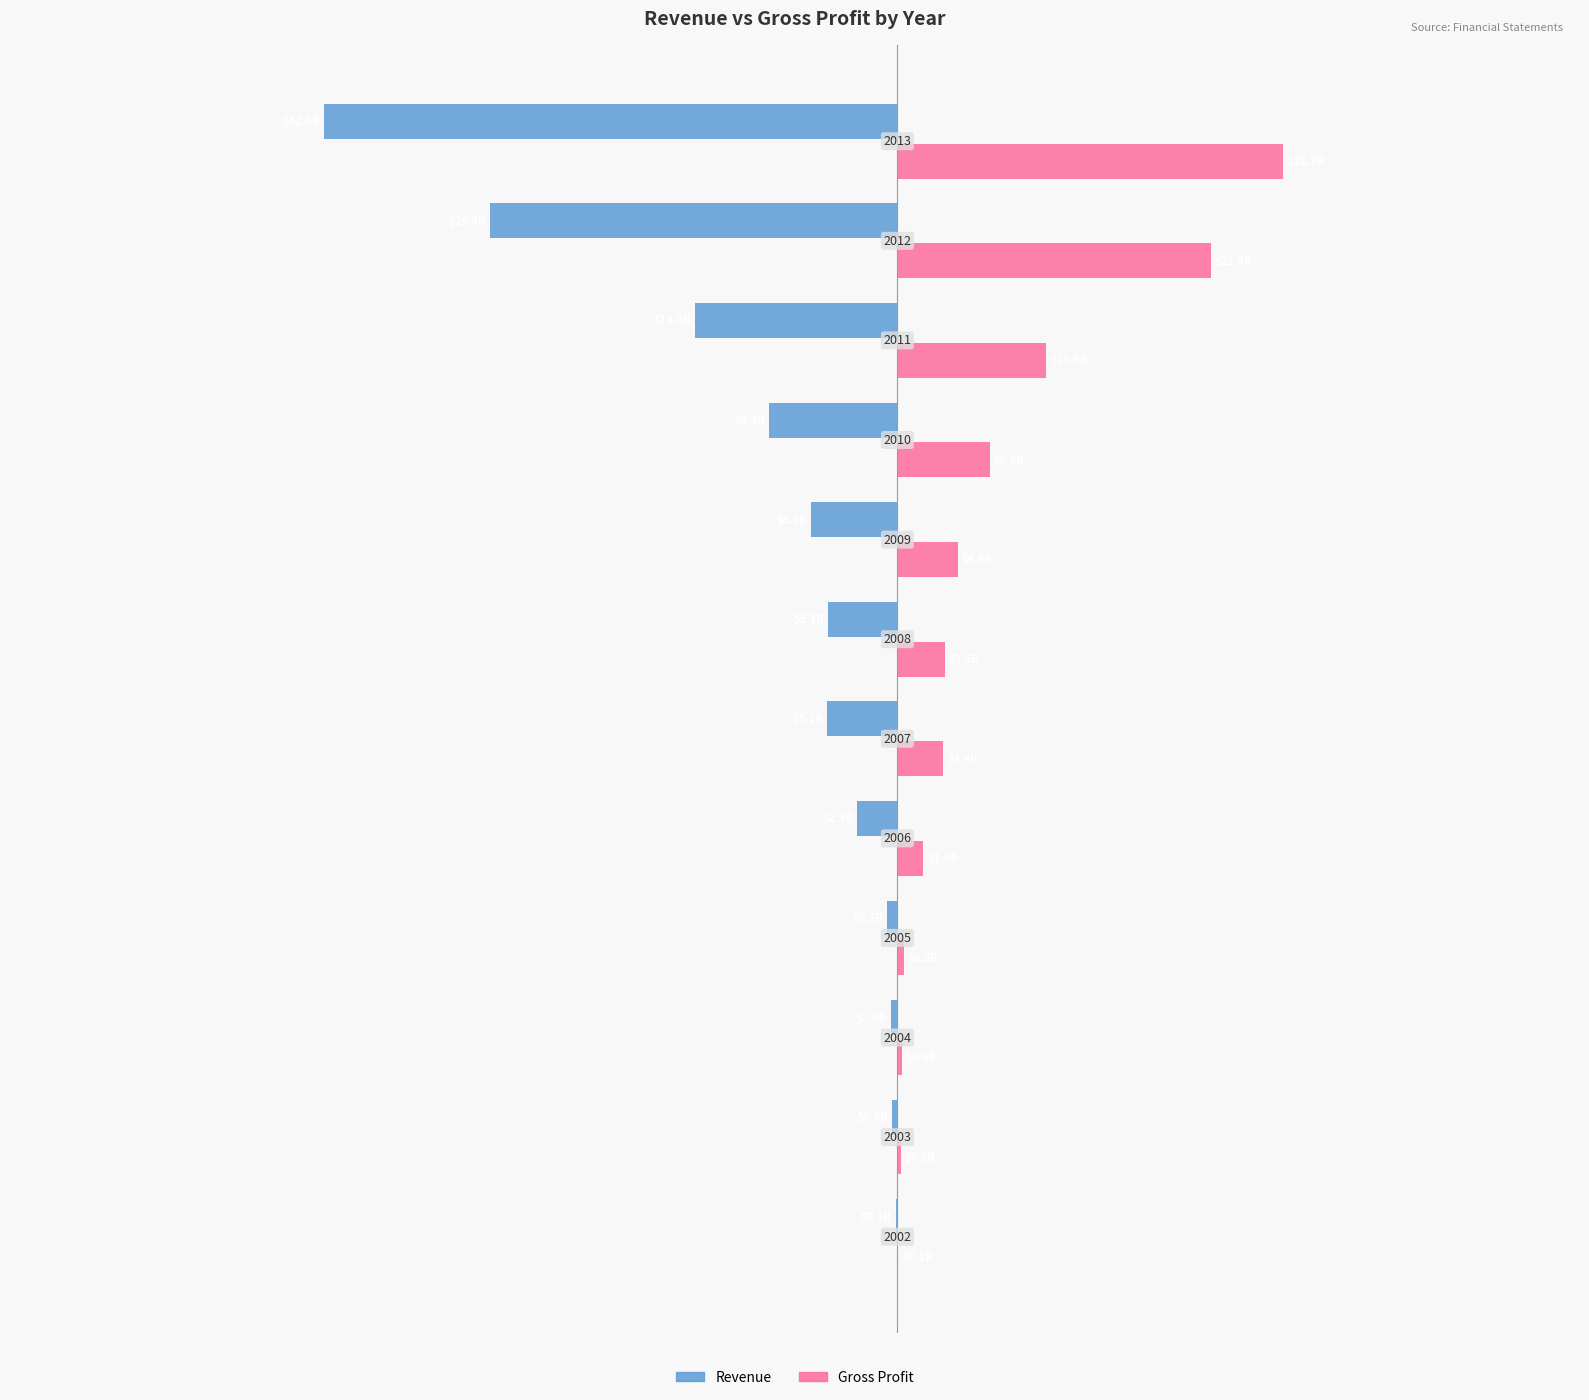

What are all the series names shown in the legend?

Revenue, Gross Profit